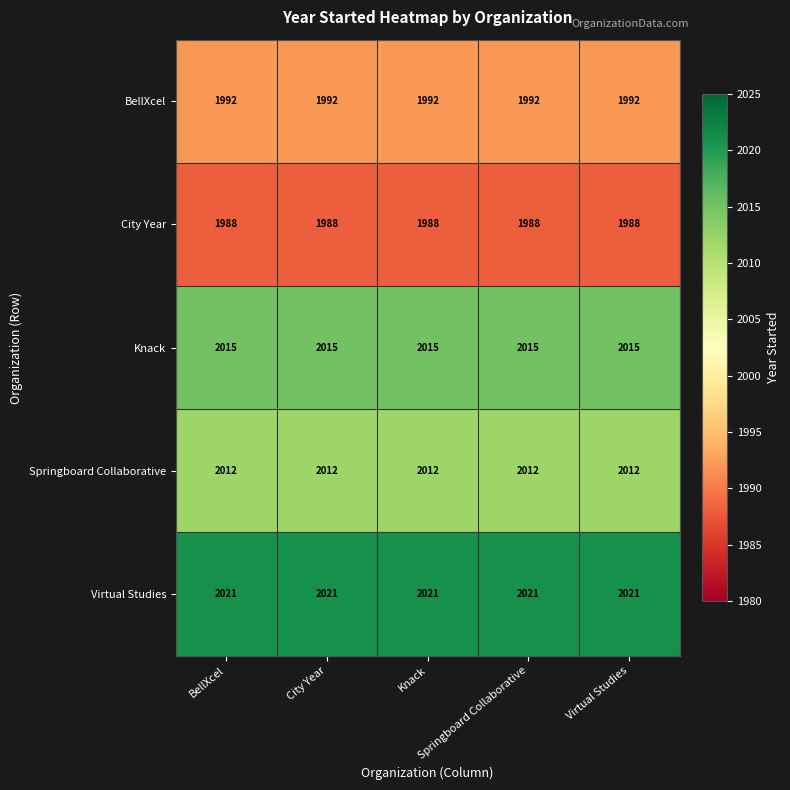

What is the minimum value shown in the chart?

1988